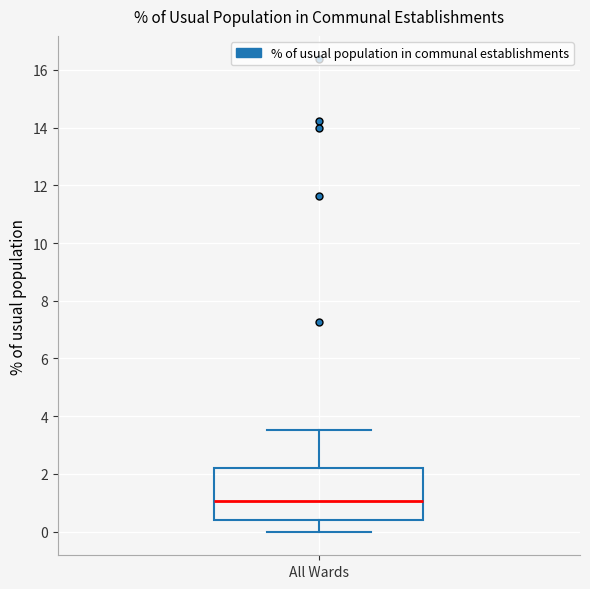

Read this box plot against the y-axis: the position of the median line, the range covered by the box, and the ends of both whiskers. The values are not printed on the chart, so give them approximately, as read against the axis.

median 1.0, box 0.4 to 2.2, whiskers 0.0 to 3.6